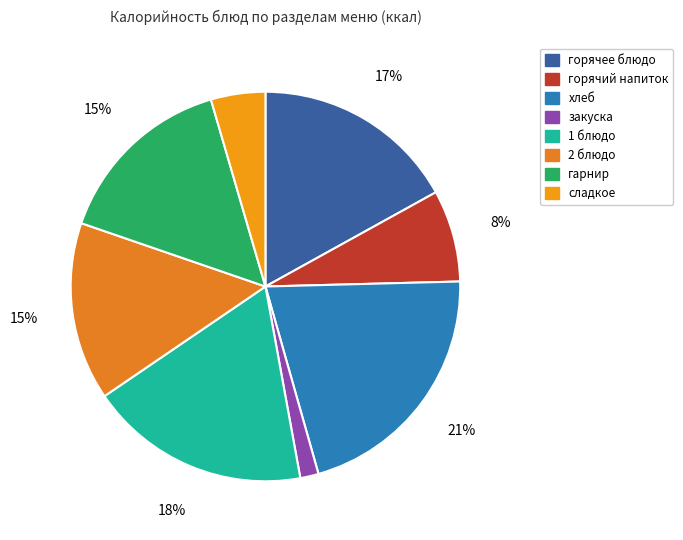

Does гарнир account for over 50% of the chart?

No